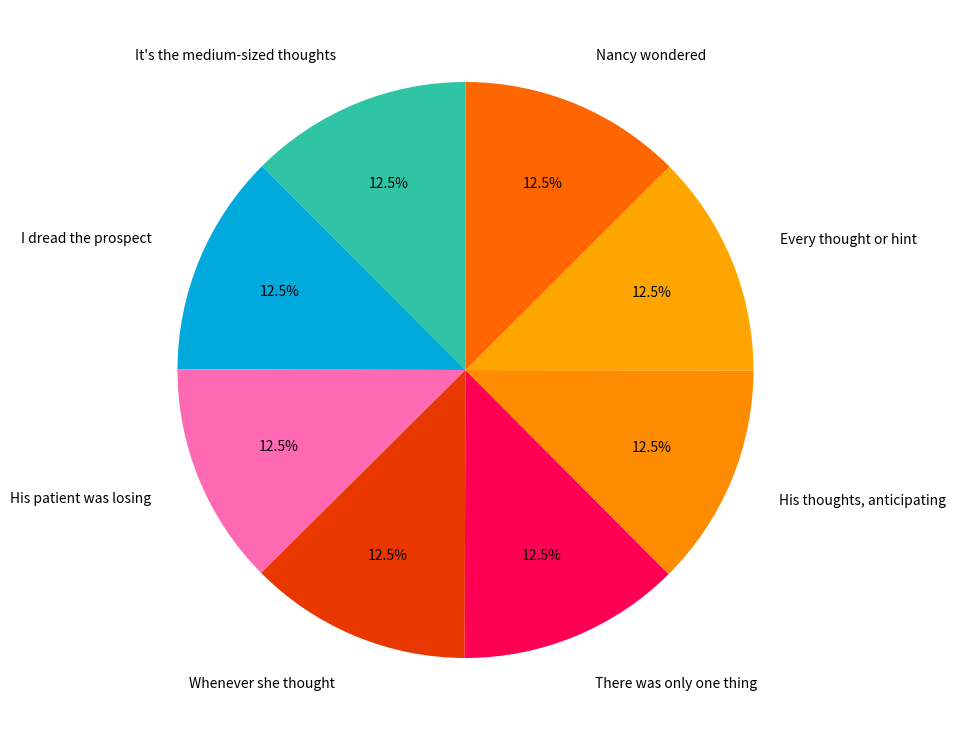

How many slices are in this pie chart?

8